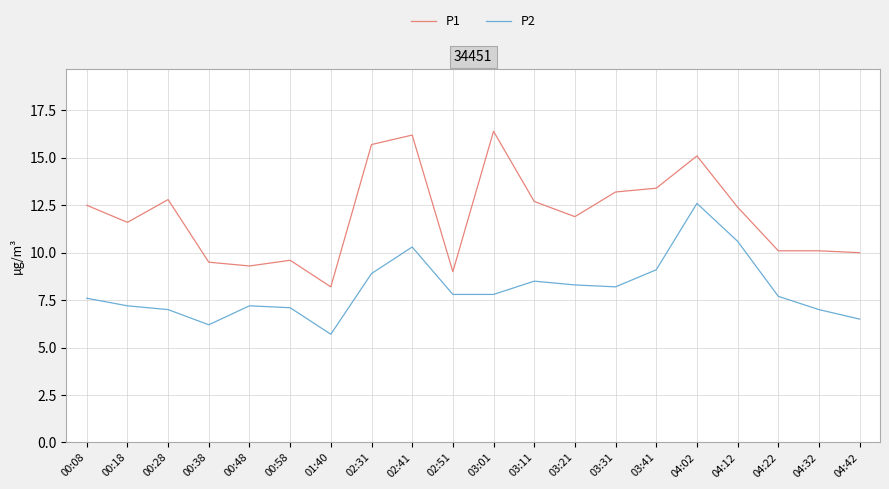

What is the difference between the maximum and minimum values in the P1 series?

8.2